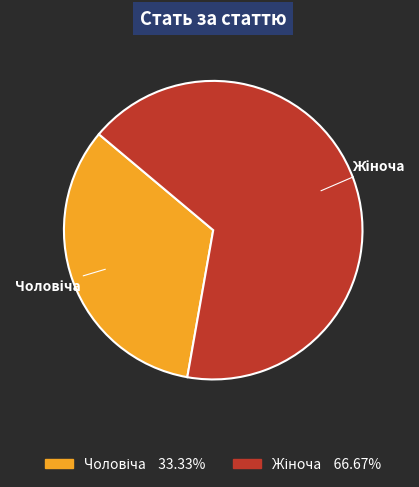

Is there a majority slice in this chart?

Yes